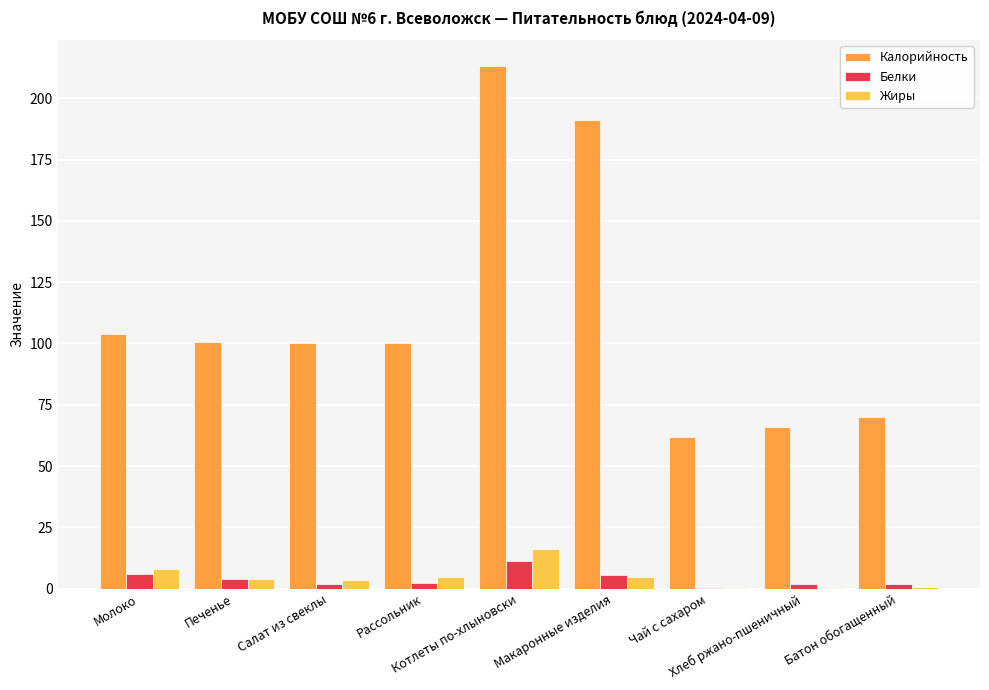

What is the sum of all Жиры values?

42.7